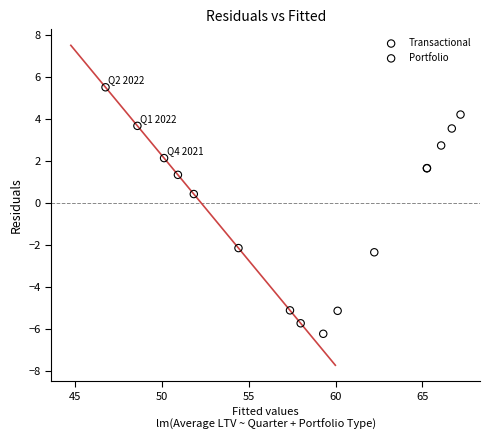

Which series has the widest spread of Y values?

Transactional